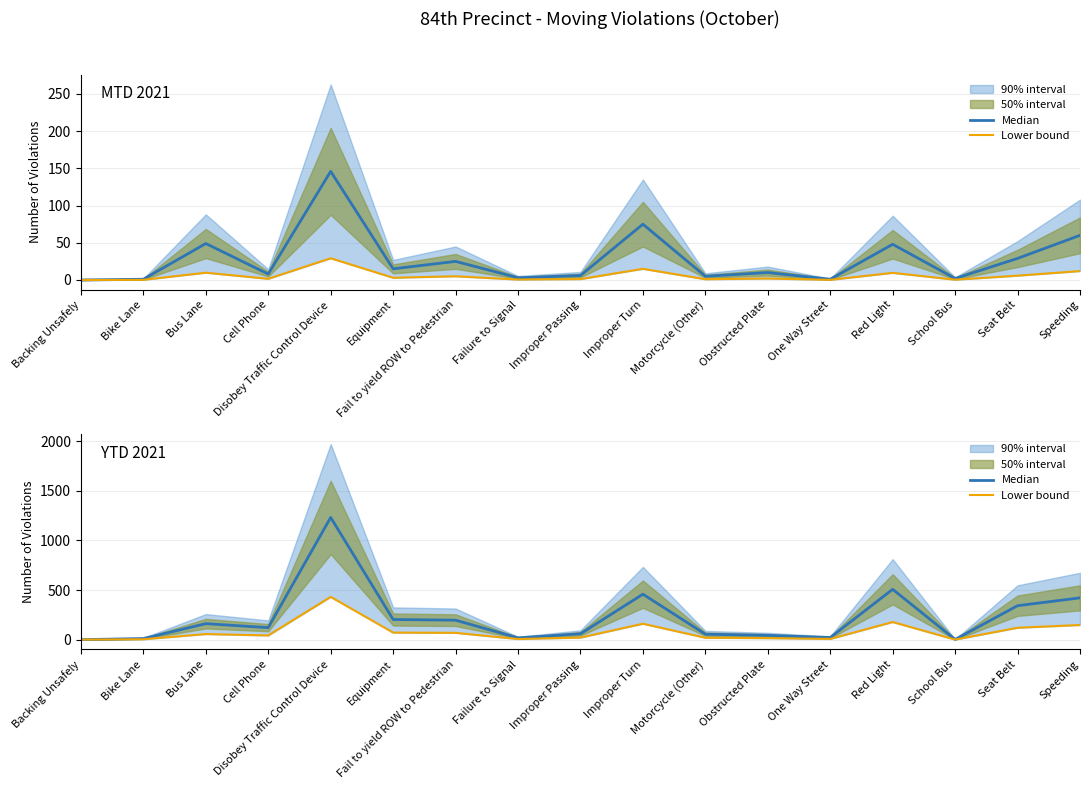

Rank the categories by Median value from highest to lowest.

Disobey Traffic Control Device, Red Light, Improper Turn, Speeding, Seat Belt, Equipment, Fail to yield ROW to Pedestrian, Bus Lane, Cell Phone, Improper Passing, Motorcycle (Other), Obstructed Plate, One Way Street, Failure to Signal, Bike Lane, School Bus, Backing Unsafely